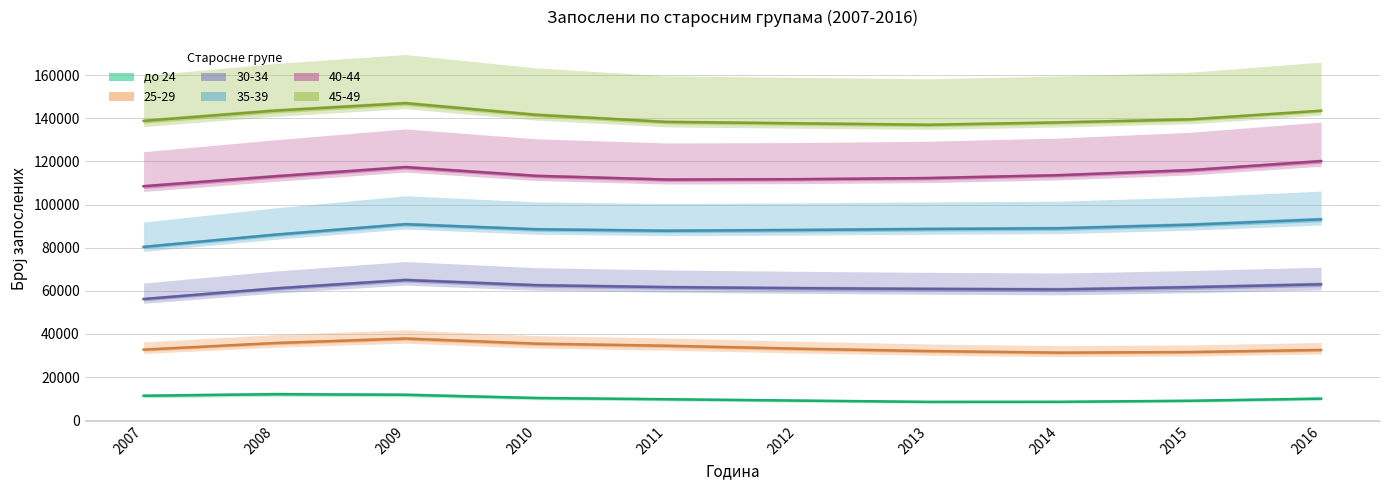

Which has a higher value, 2011 or 2013?

2011